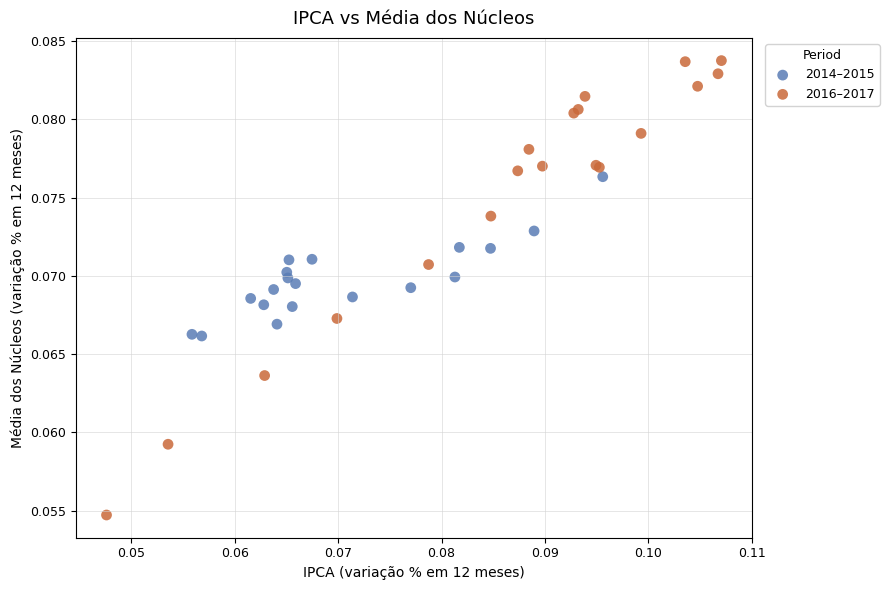

Which series has the widest spread of Y values?

2016–2017